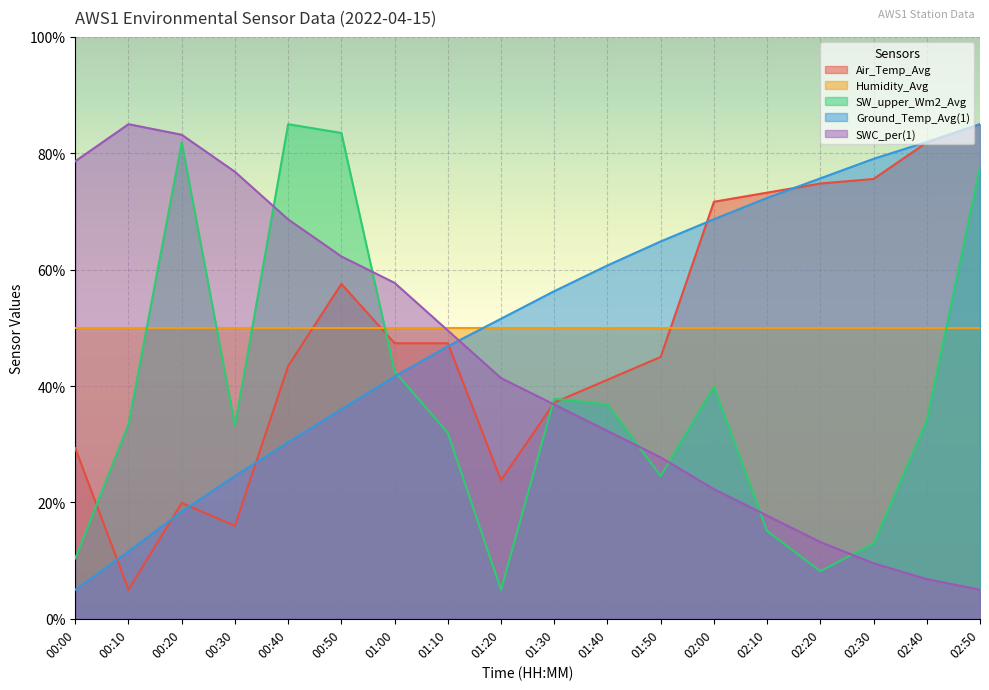

What is the difference between the second highest and second lowest values in the SWC_per(1) series?

76.4